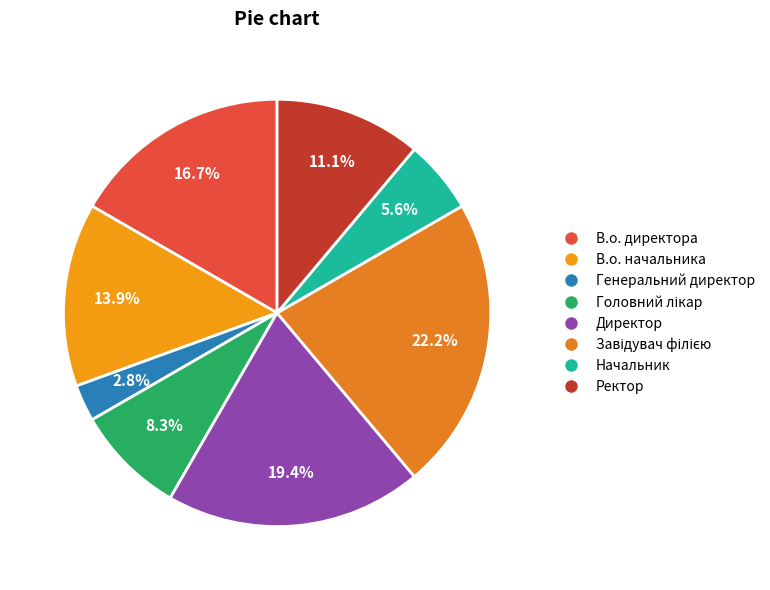

What percentage is NOT represented by Генеральний директор?

97.2%